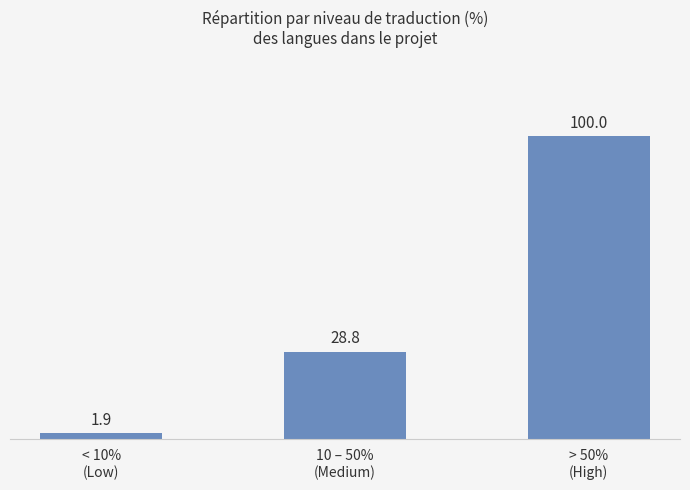

Which category has the highest value across all series?

> 50%
(High)